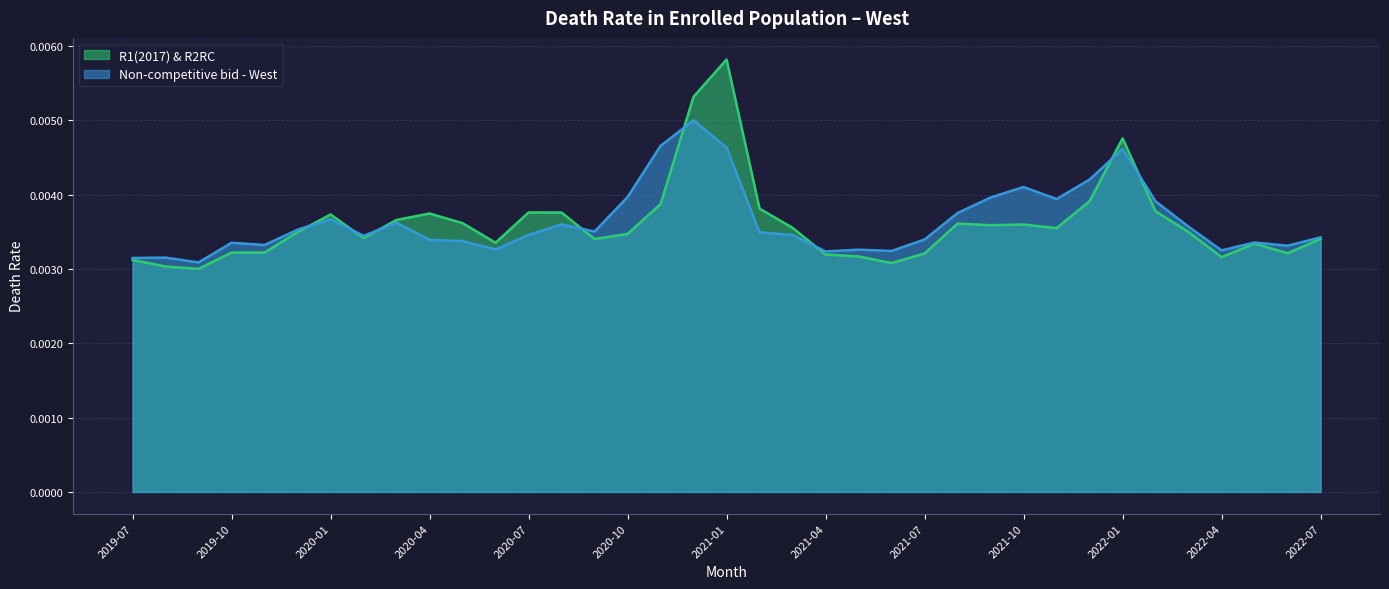

True or false: Non-competitive bid - West has more than 1 points higher than both neighbors.

True